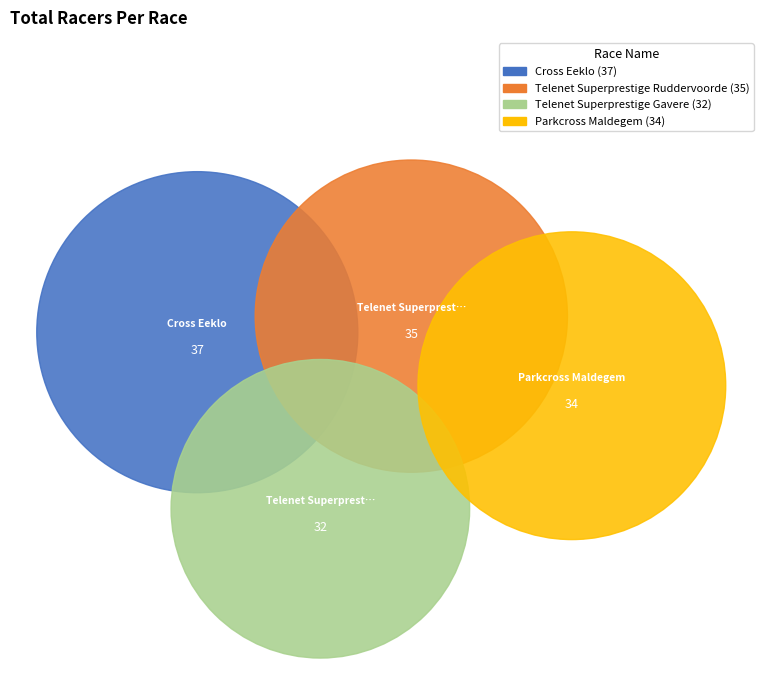

Is there any slice that represents more than half of the pie?

No